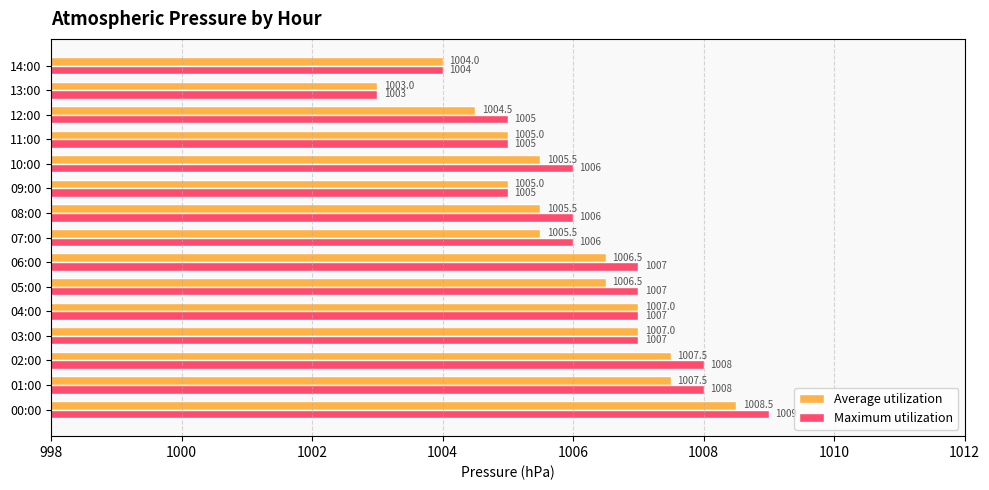

Which series has the largest total across all categories?

Maximum utilization